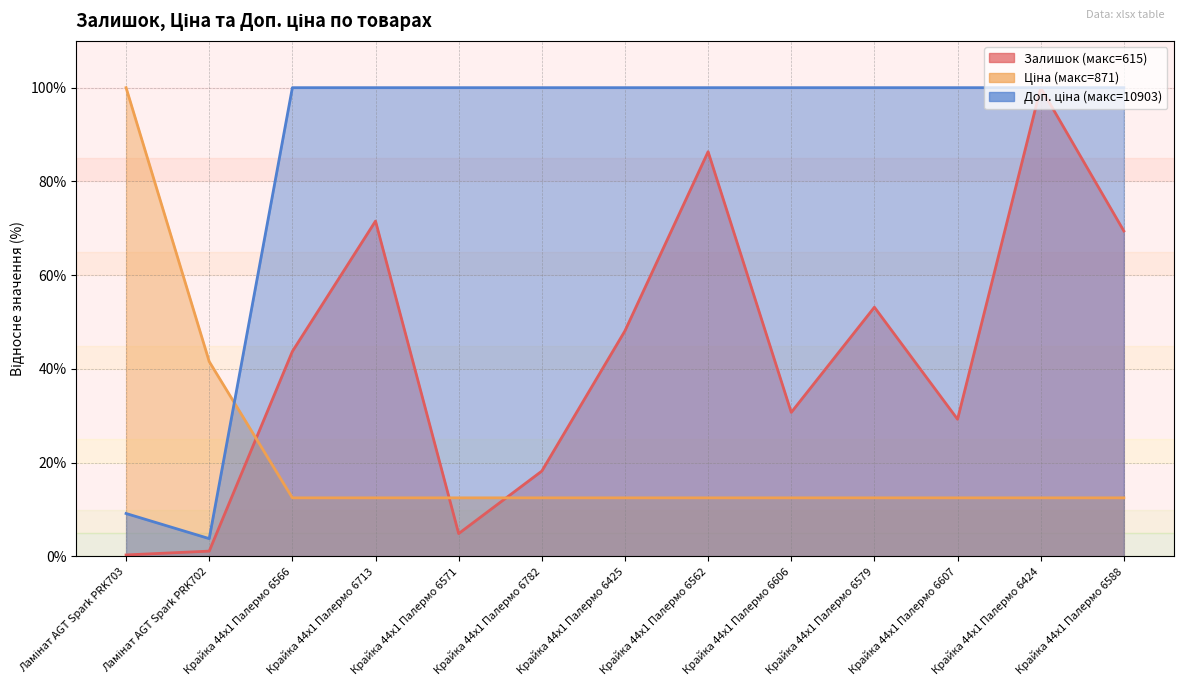

How many intersections are there between Ціна and Залишок?

3